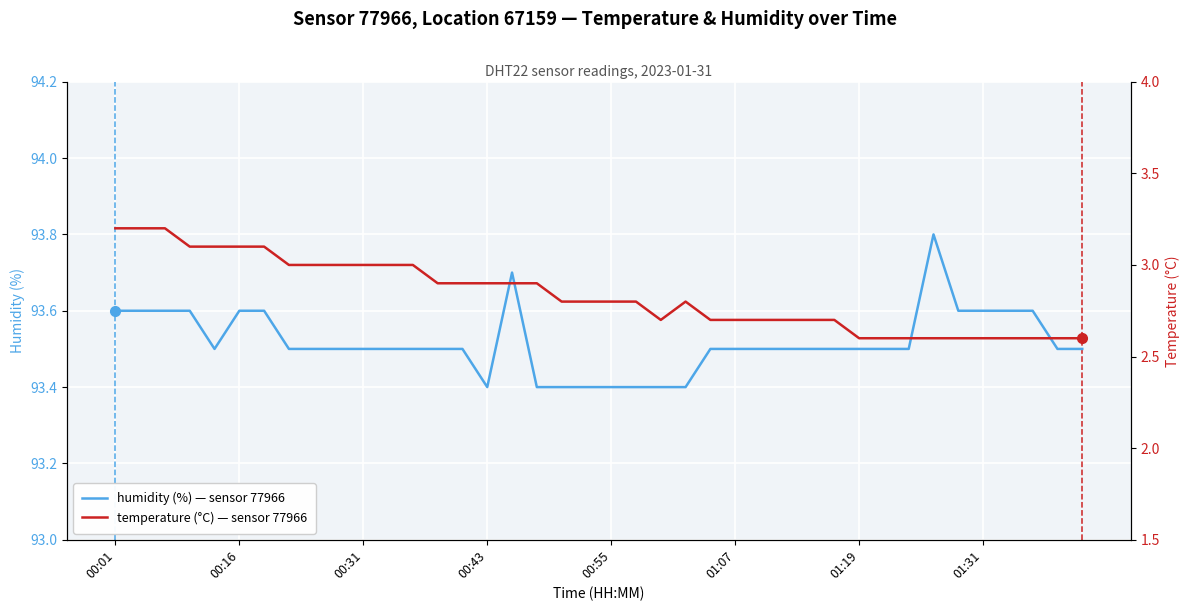

What is the value of the temperature (°C) — sensor 77966 point at the 11th from the left?

3.0